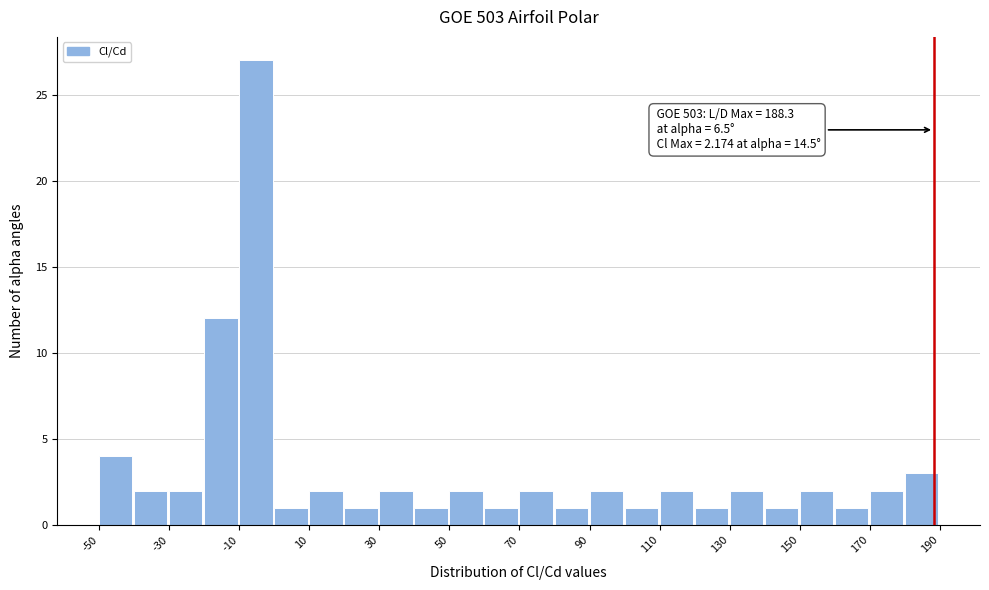

Which range on the x-axis has the tallest bar?

-10 to 0